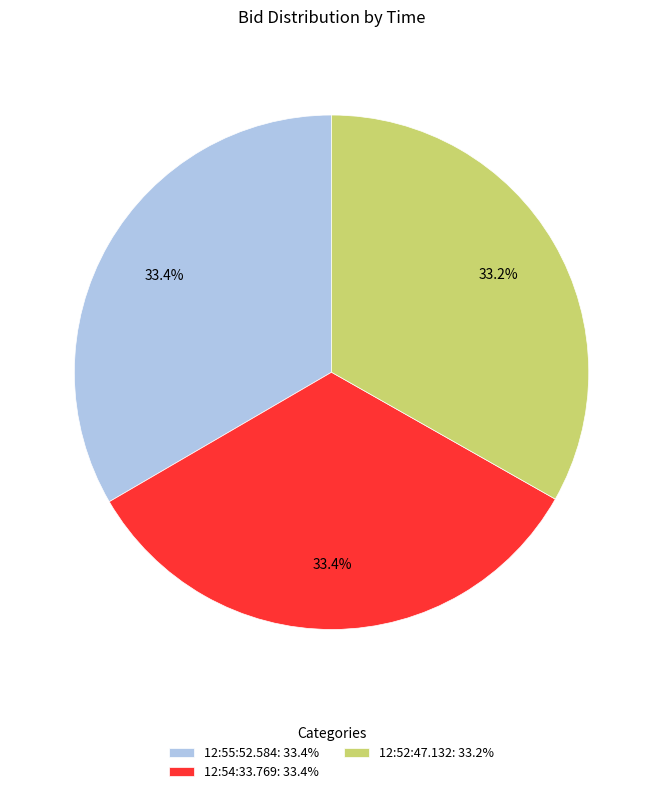

What is the ratio of the value at 12:52:47.132: 33.2% to the value at 12:54:33.769: 33.4%?

1.0